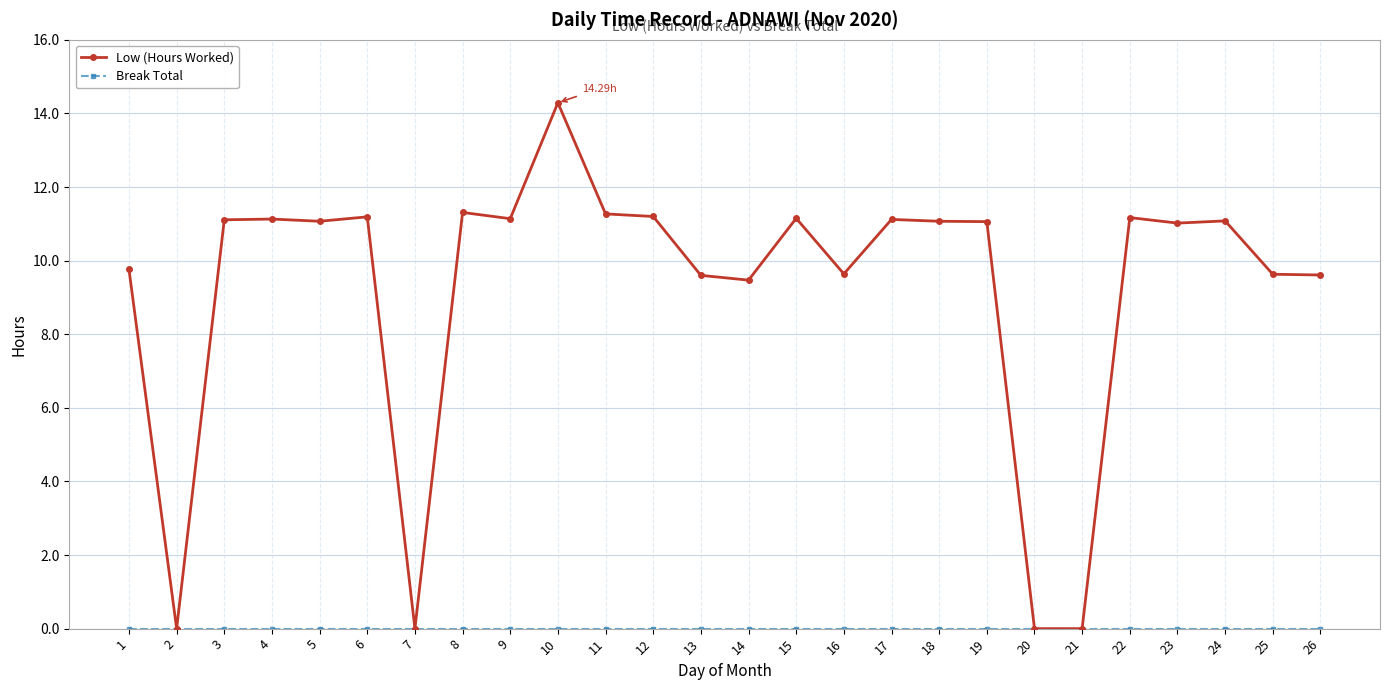

Where is the first local minimum for Low (Hours Worked)?

2